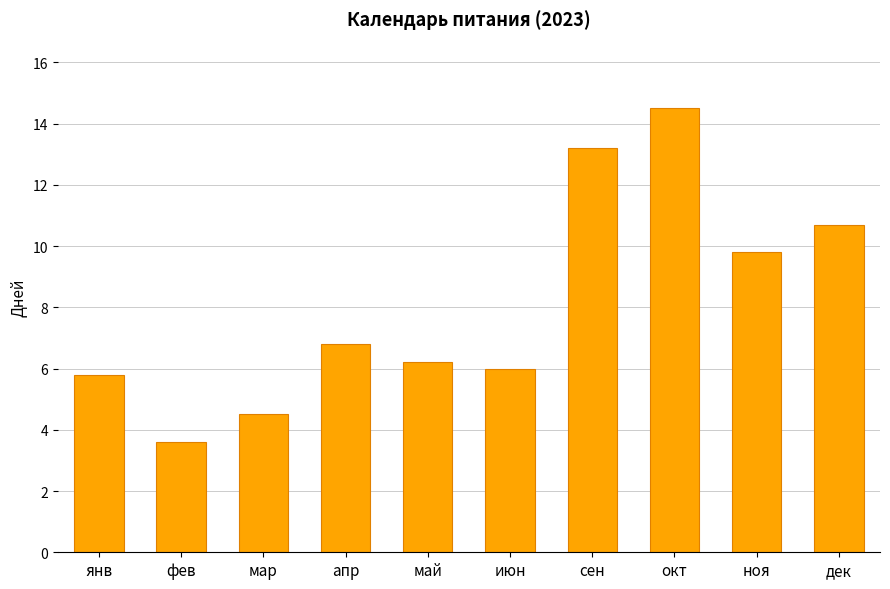

The value at мар is 4.5. True or false?

True